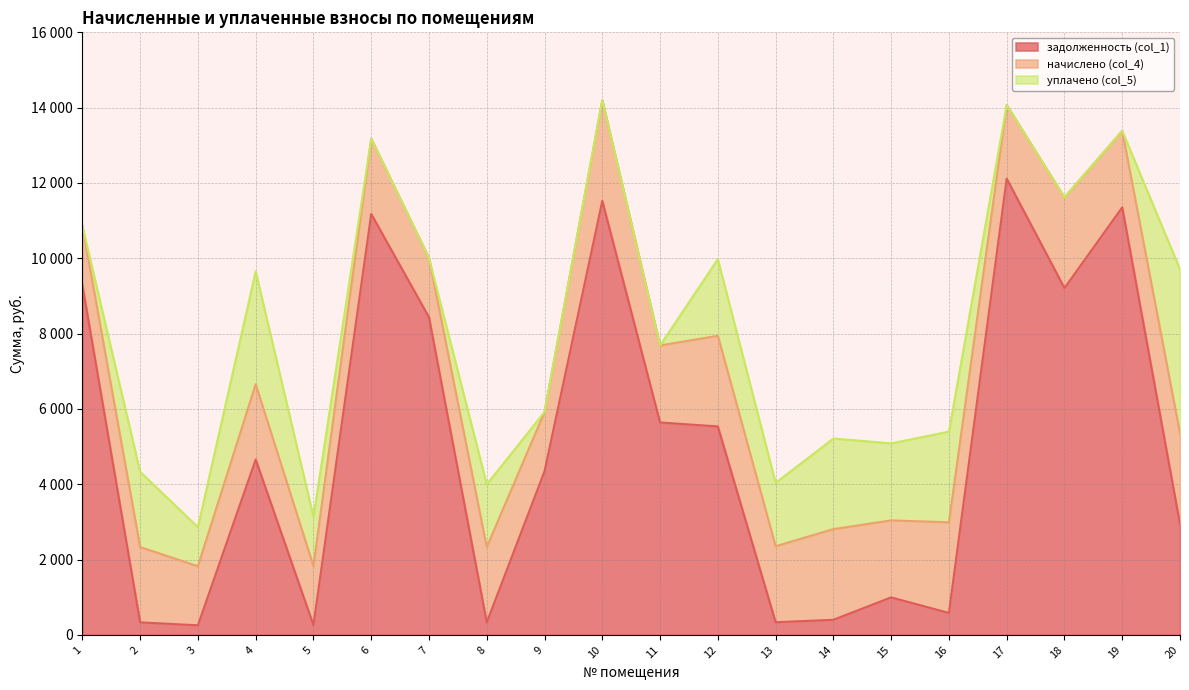

What is the difference between the задолженность (col_1) values at 14 and 15?

595.3